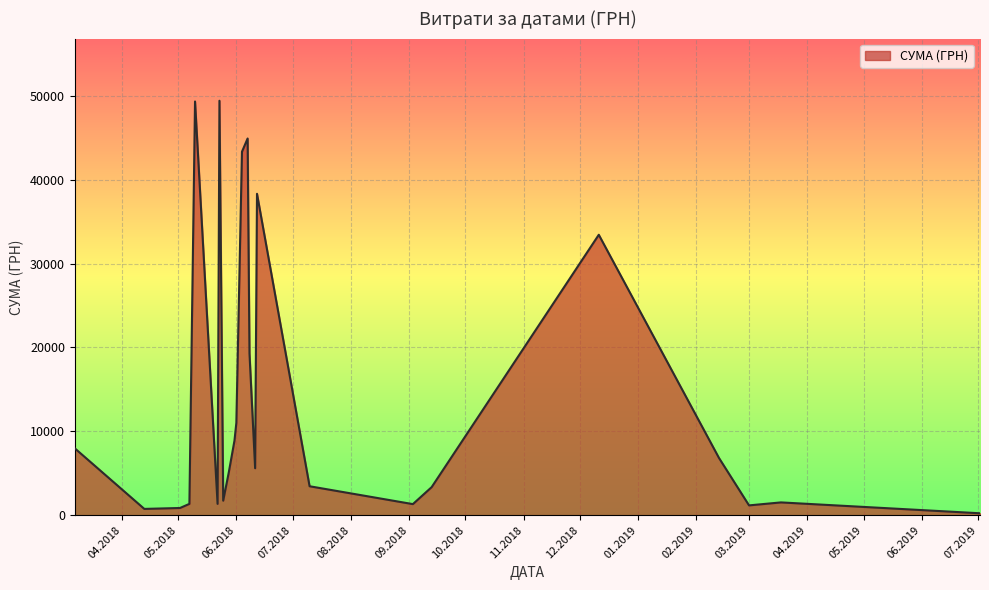

What is the smallest value displayed?

228.5